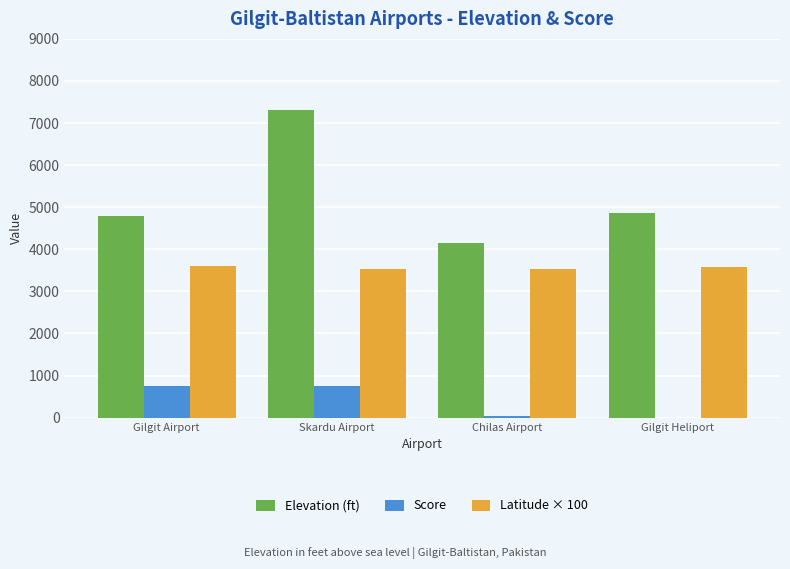

Between Gilgit Airport and Skardu Airport, which series saw the biggest shift?

Elevation (ft)